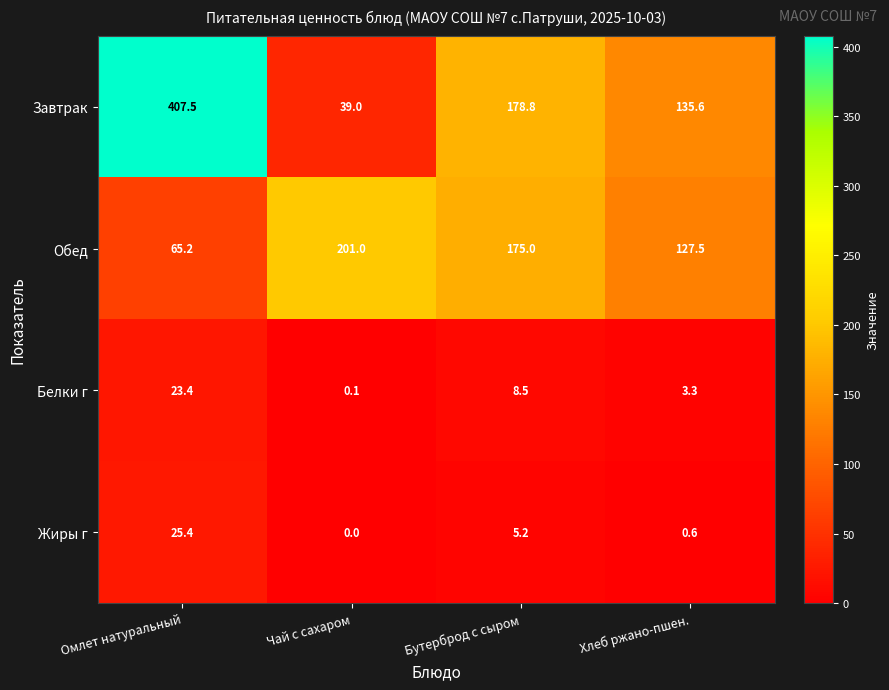

Read the Белки г value at Омлет натуральный.

23.4